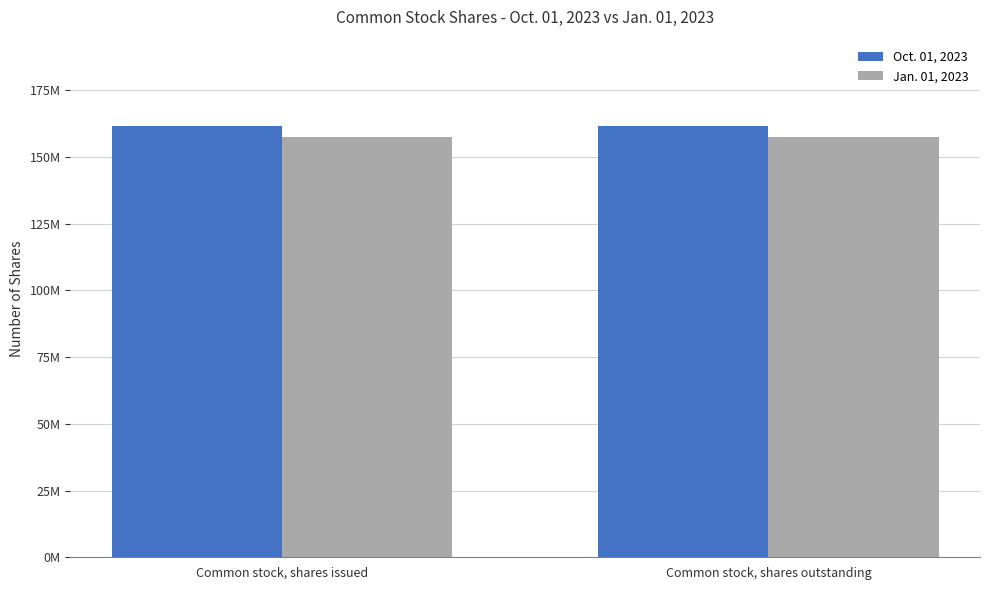

Rank the series by their average value, from lowest to highest.

Jan. 01, 2023, Oct. 01, 2023